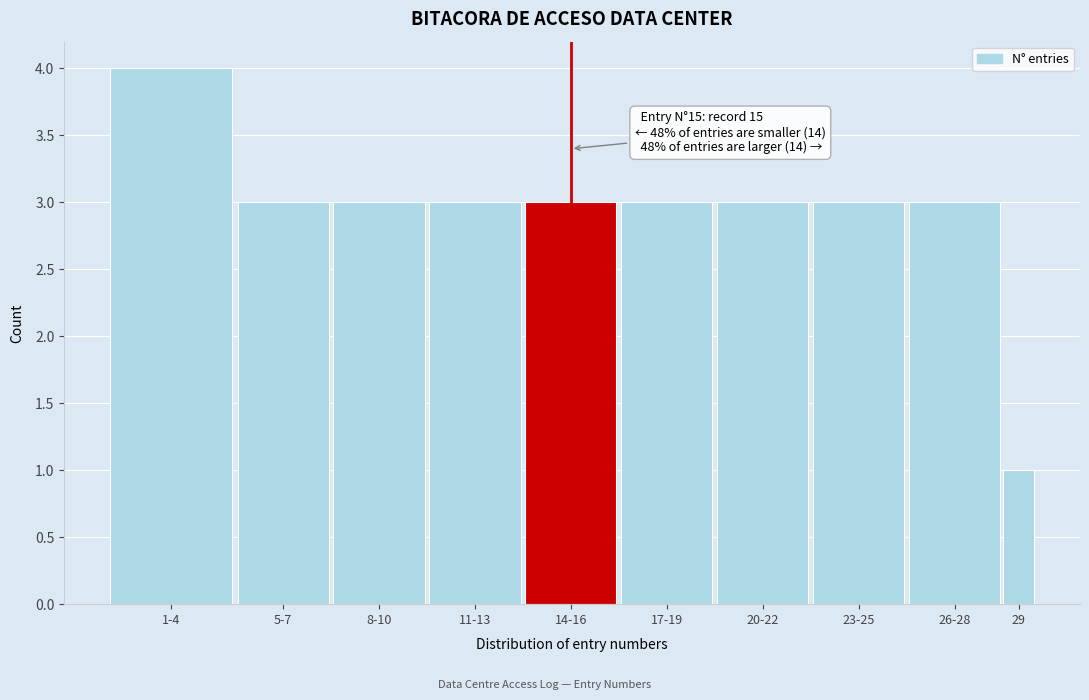

Reading left to right, extract all data points from this chart.

1-4=4	5-7=3	8-10=3	11-13=3	14-16=3	17-19=3	20-22=3	23-25=3	26-28=3	29=1